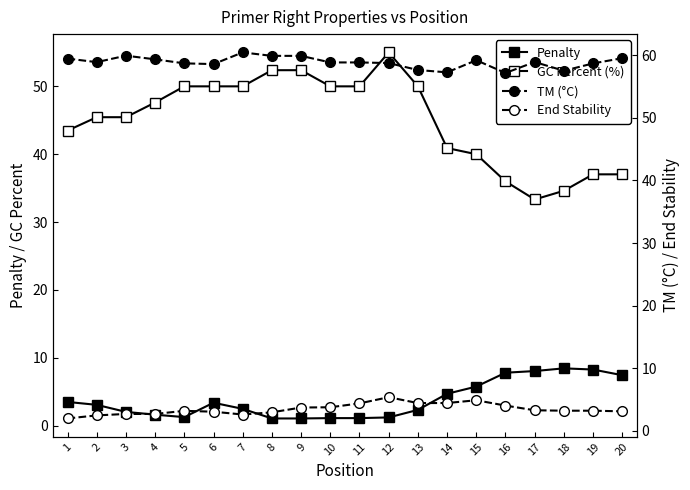

How many lines are shown in the chart?

4